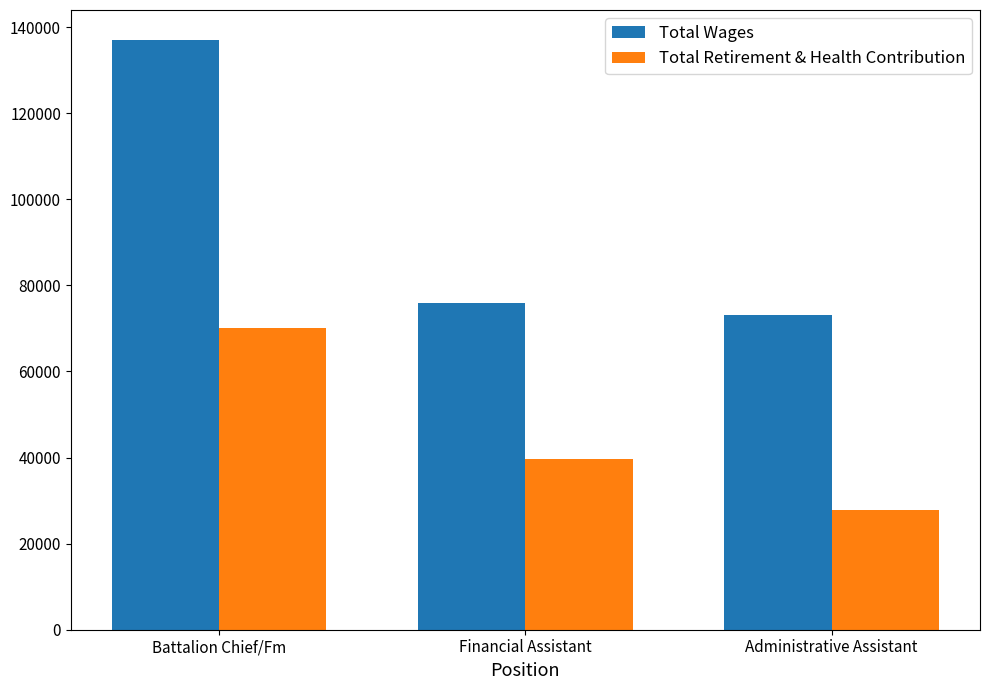

List the labels in order of Total Wages value, smallest first.

Administrative Assistant, Financial Assistant, Battalion Chief/Fm